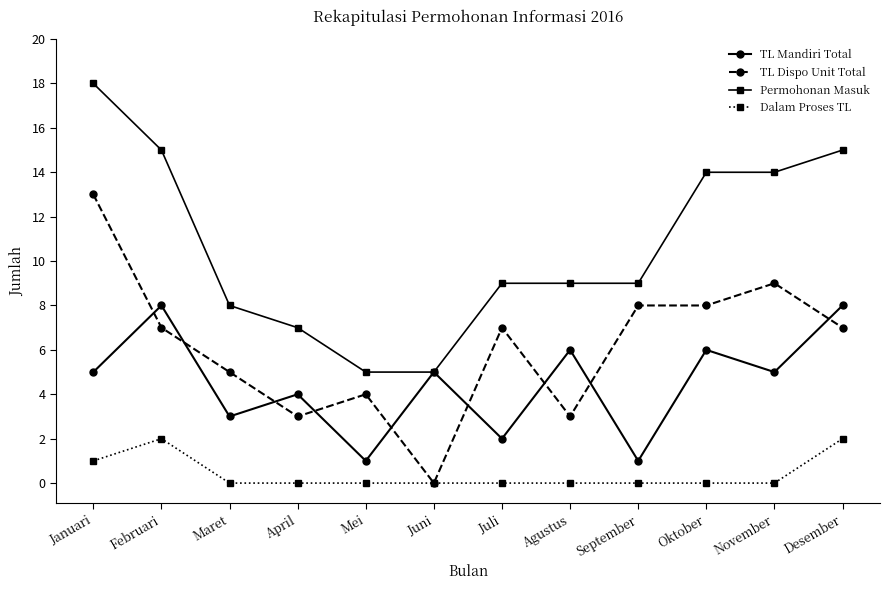

The value of TL Dispo Unit Total at Agustus is 3. True or false?

True